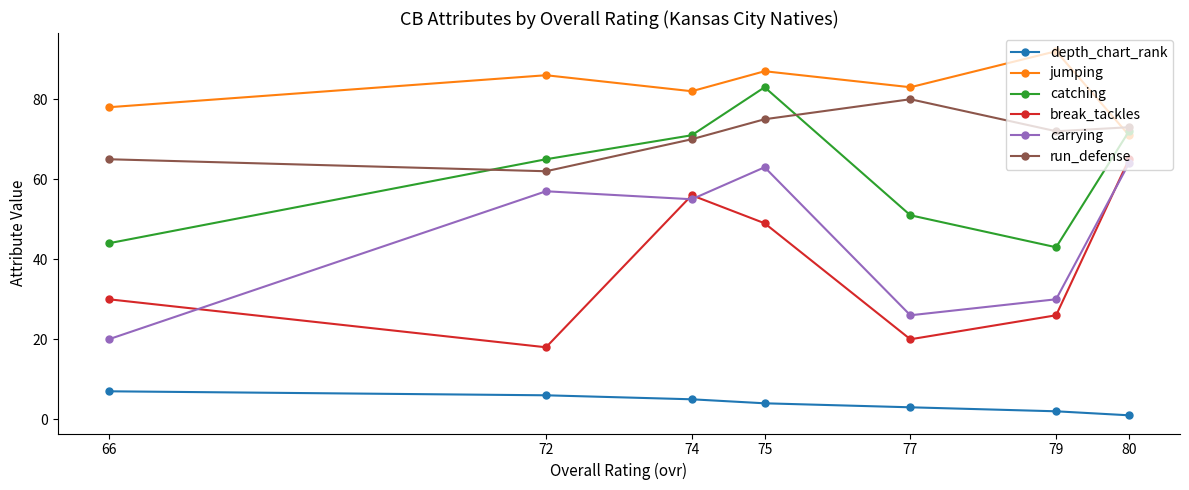

At which category is the sum across all series the highest?

75